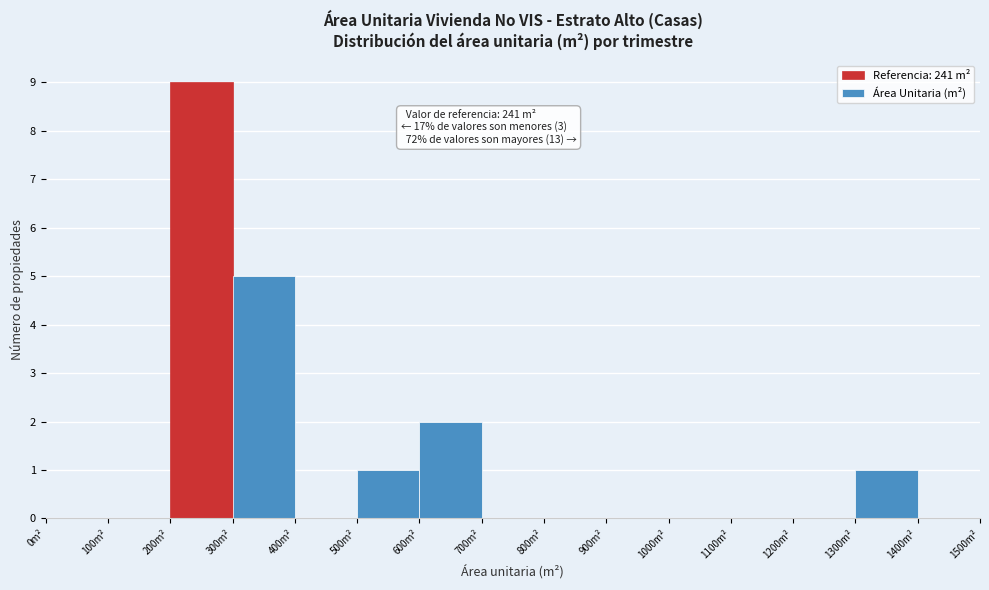

Which range on the x-axis has the tallest bar?

200 to 300